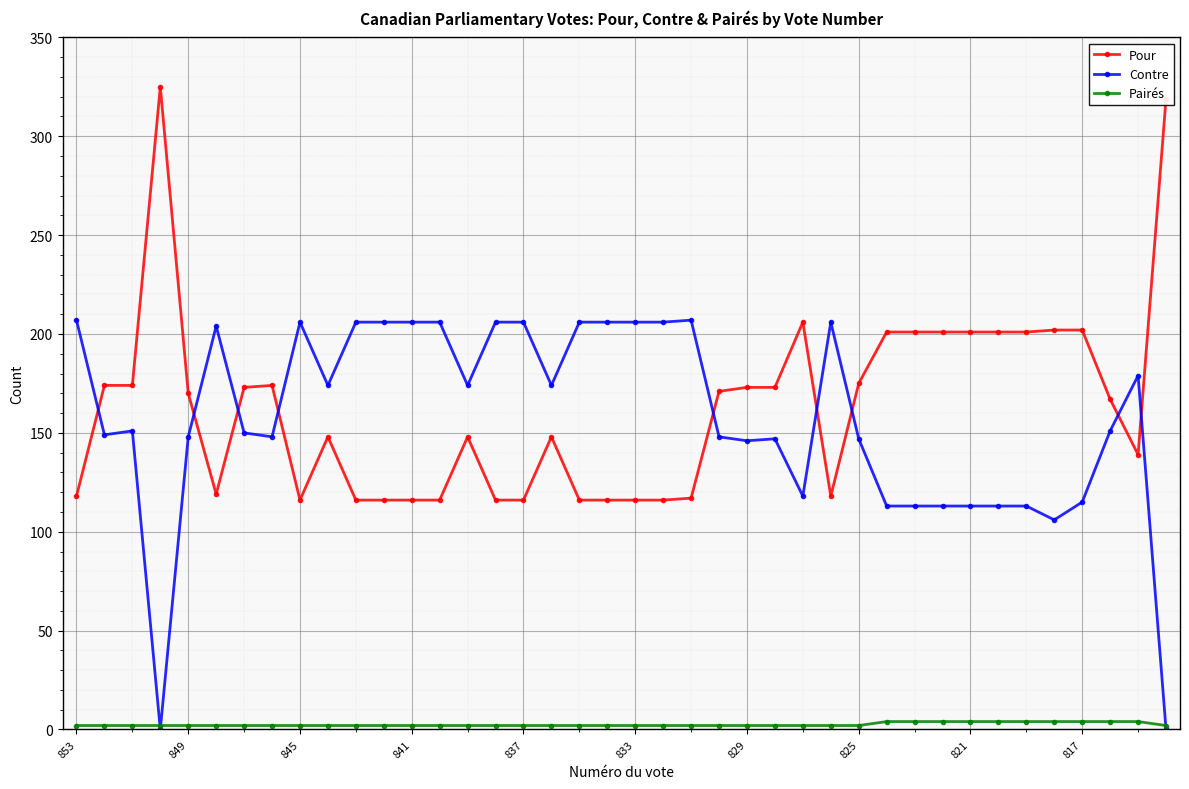

How many times do Contre and Pour cross each other?

9